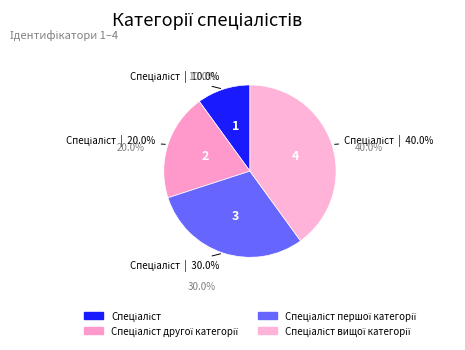

Which slice is the smallest?

Спеціаліст